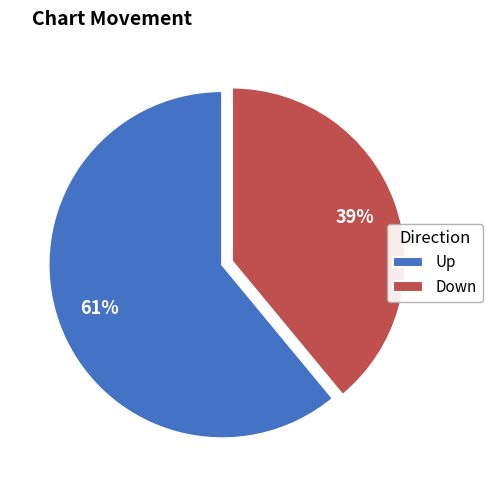

Which slice is the smallest?

Down